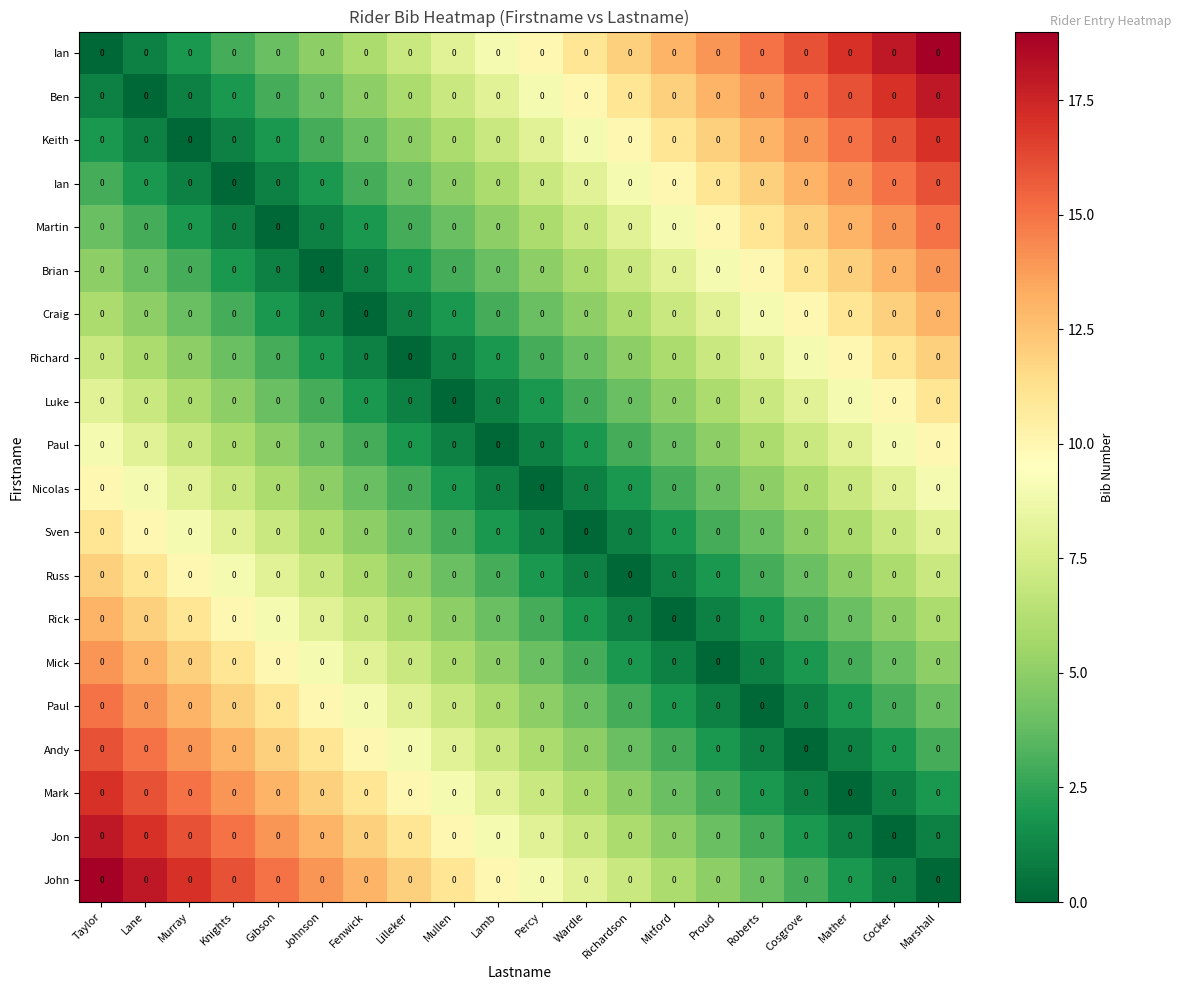

How many data points does each series have?

20